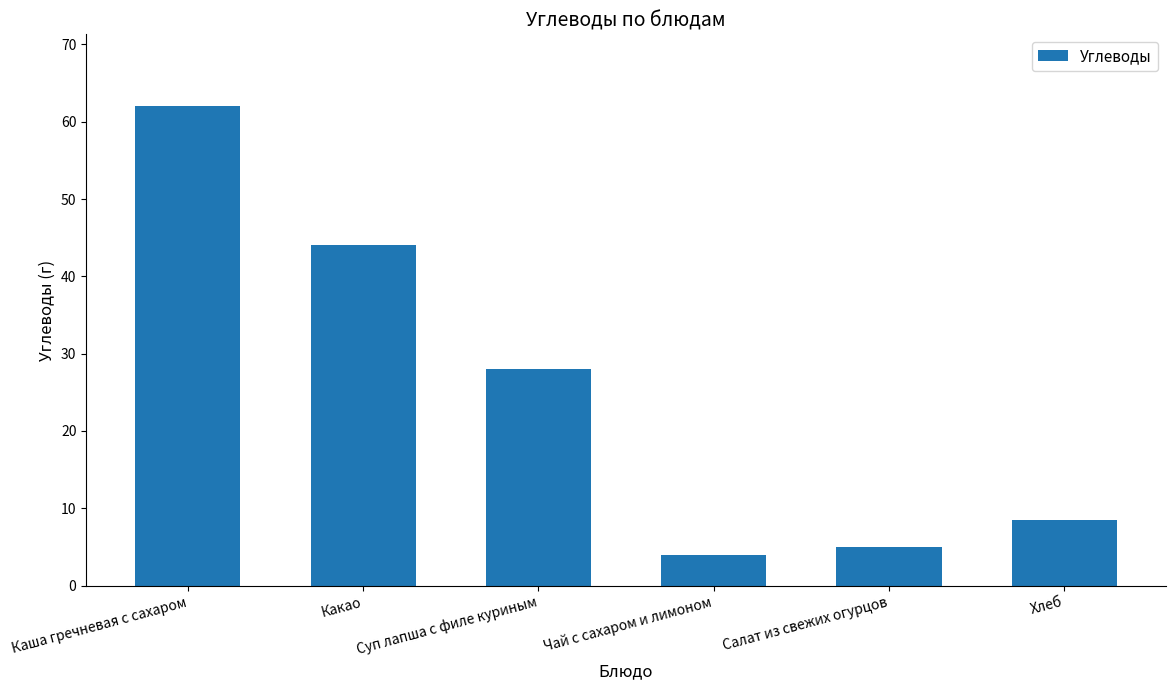

Which label corresponds to the largest value in the chart?

Каша гречневая с сахаром